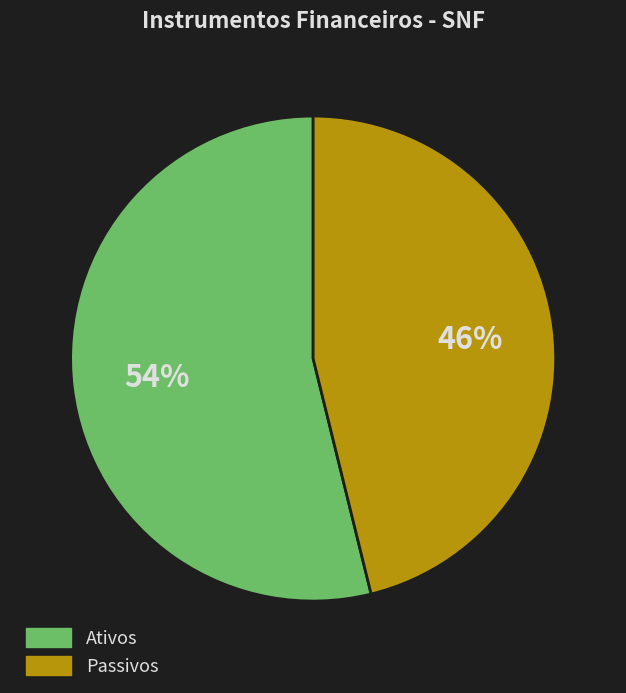

Does any single category account for the majority?

Yes